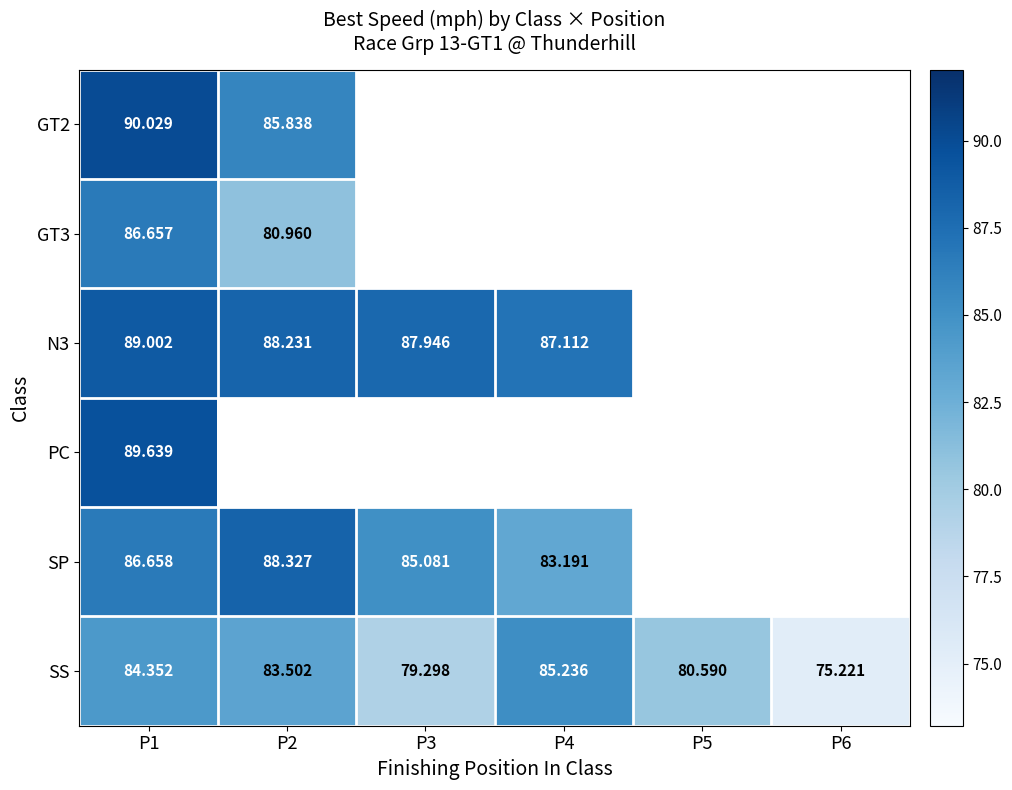

Is the value of SS at P3 greater than the value of SP at P4?

No